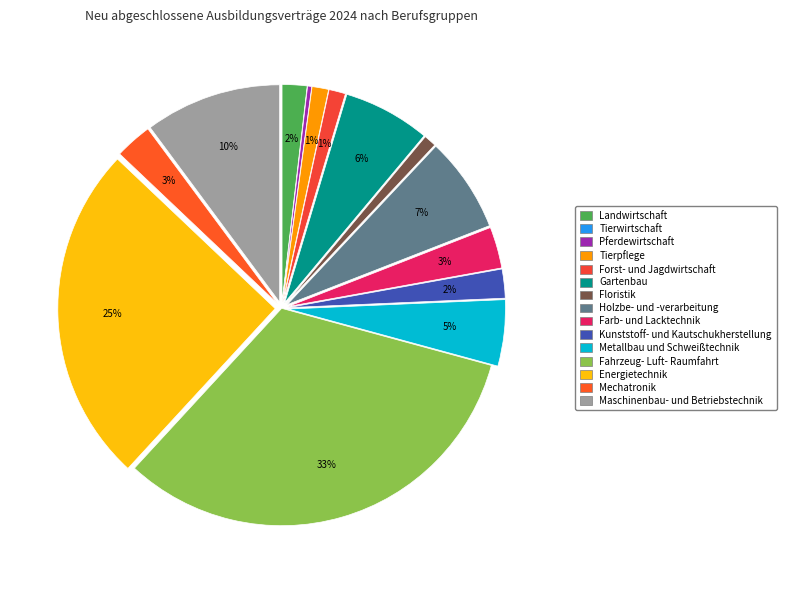

Which category has the smallest portion of the pie?

Tierwirtschaft